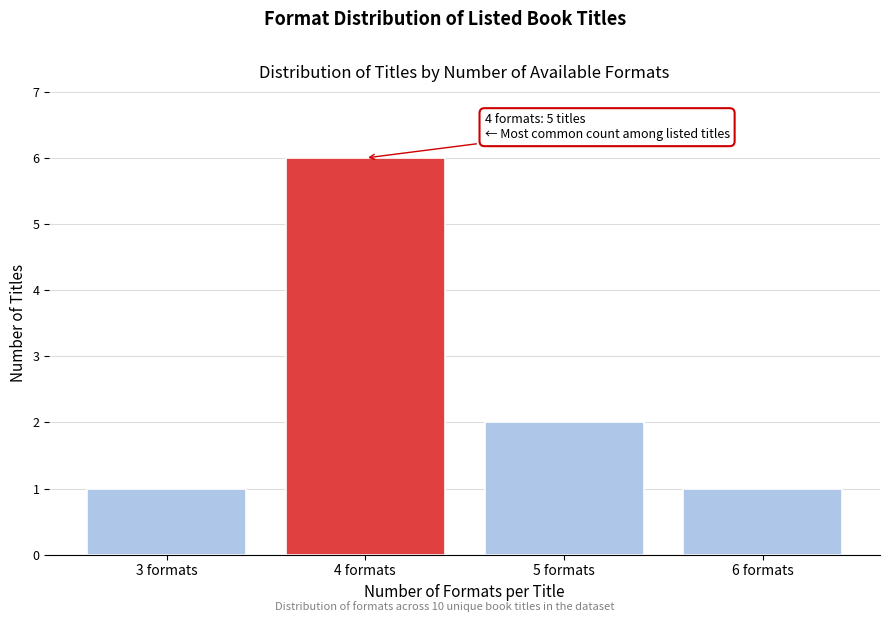

Reading left to right, transcribe all the data shown in this chart.

1	6	2	1